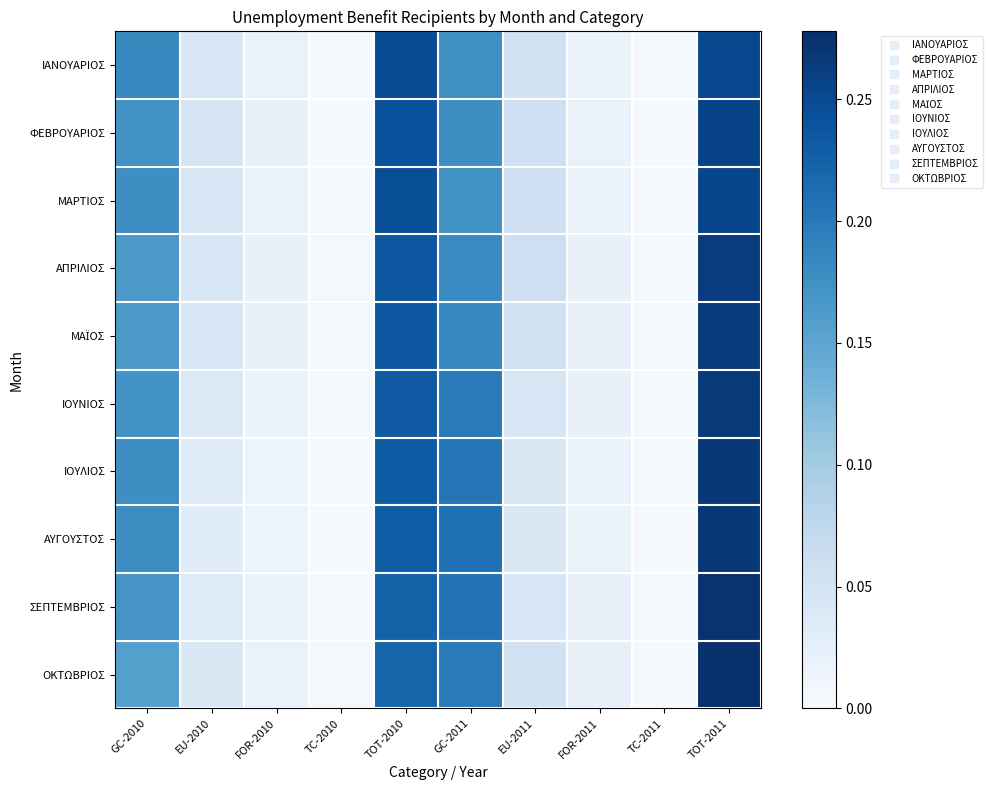

Which category has the lowest value across all series?

TC-2011